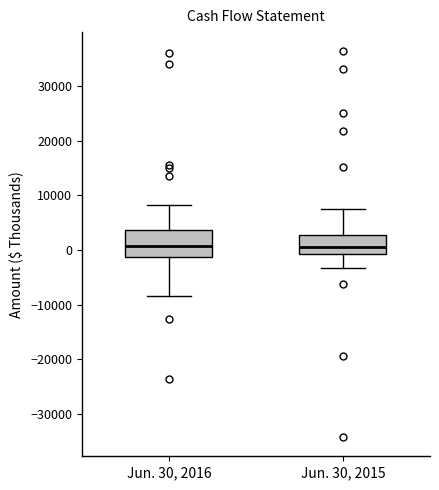

Where does the upper whisker of the box for Jun. 30, 2016 end on the y-axis? The values are not printed on the chart, so give them approximately, as read against the axis.

8000